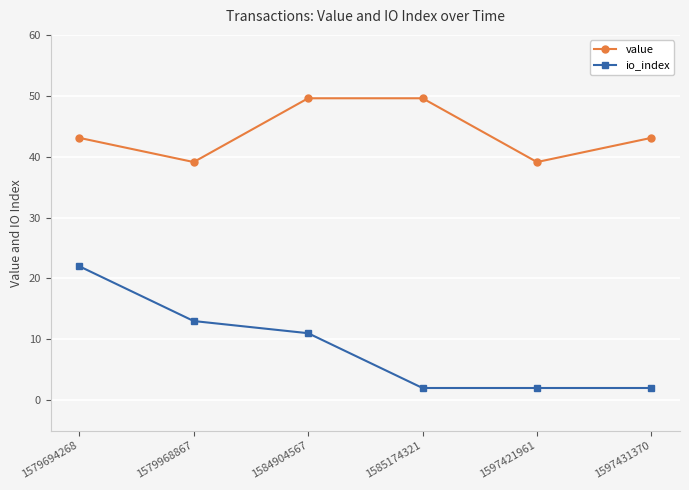

What is the difference between the io_index values at 1579968867 and 1597421961?

11.0